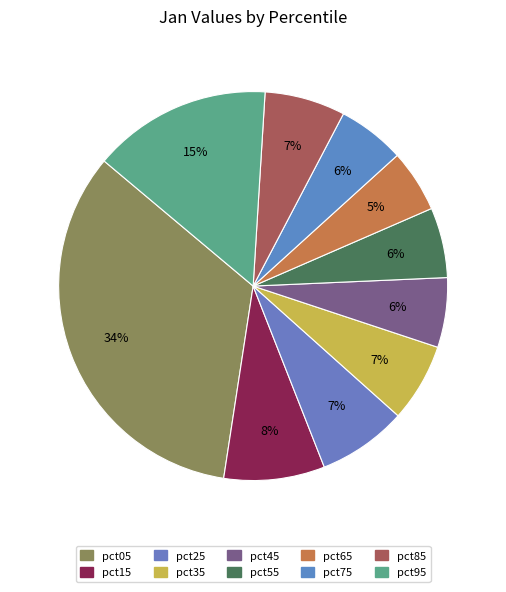

To the nearest percent, what portion does pct95 represent?

15%